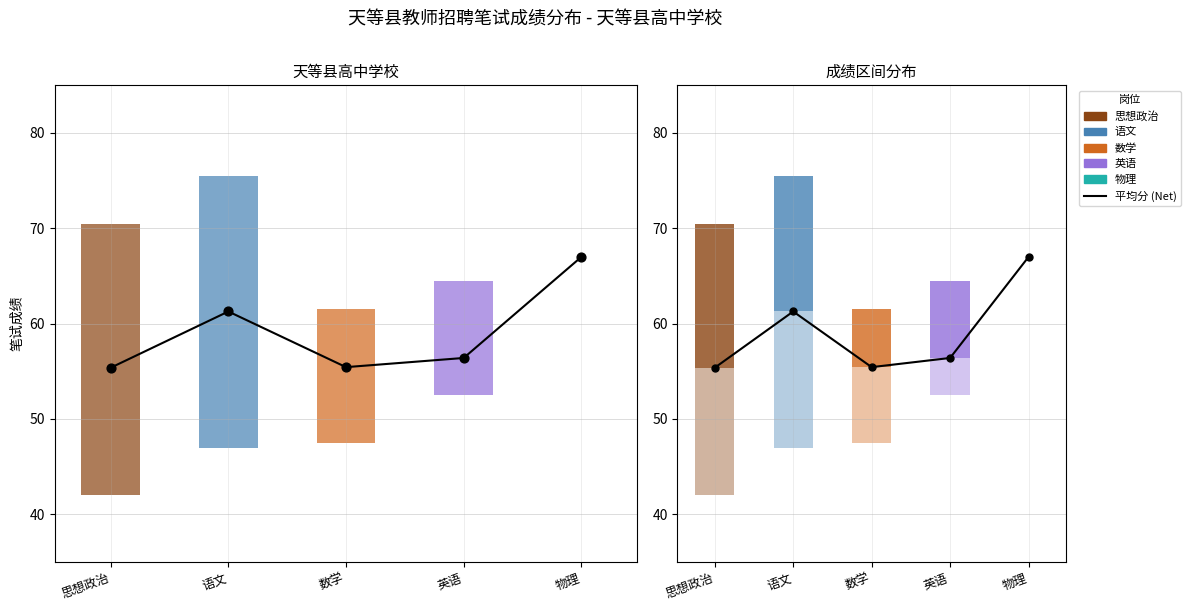

What is the total value across all series at 物理?

67.0